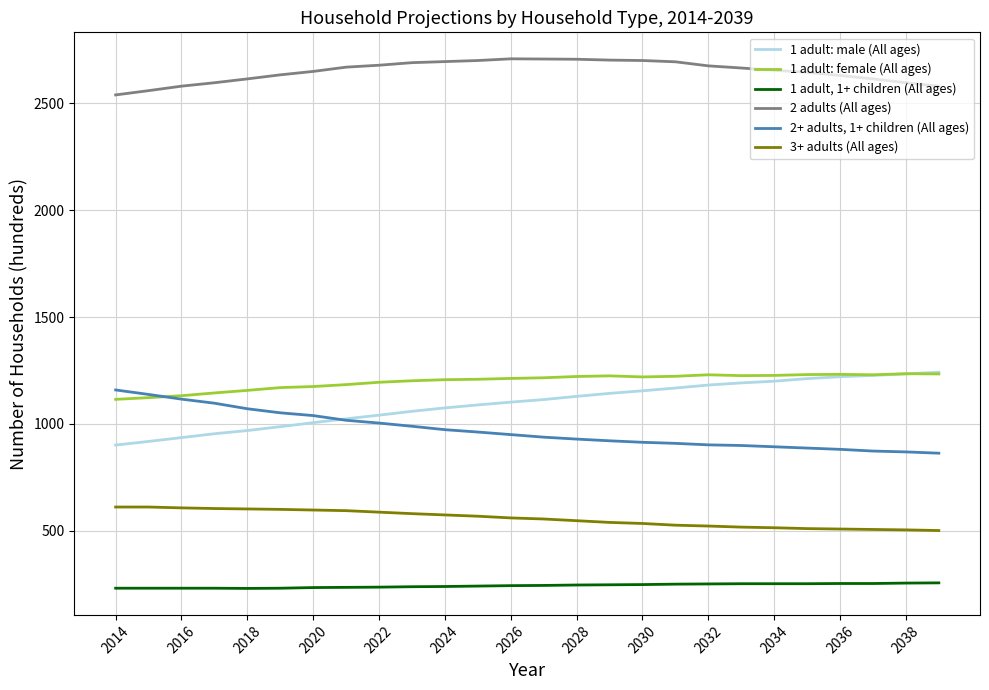

What is the minimum value for 1 adult: female (All ages)?

1115